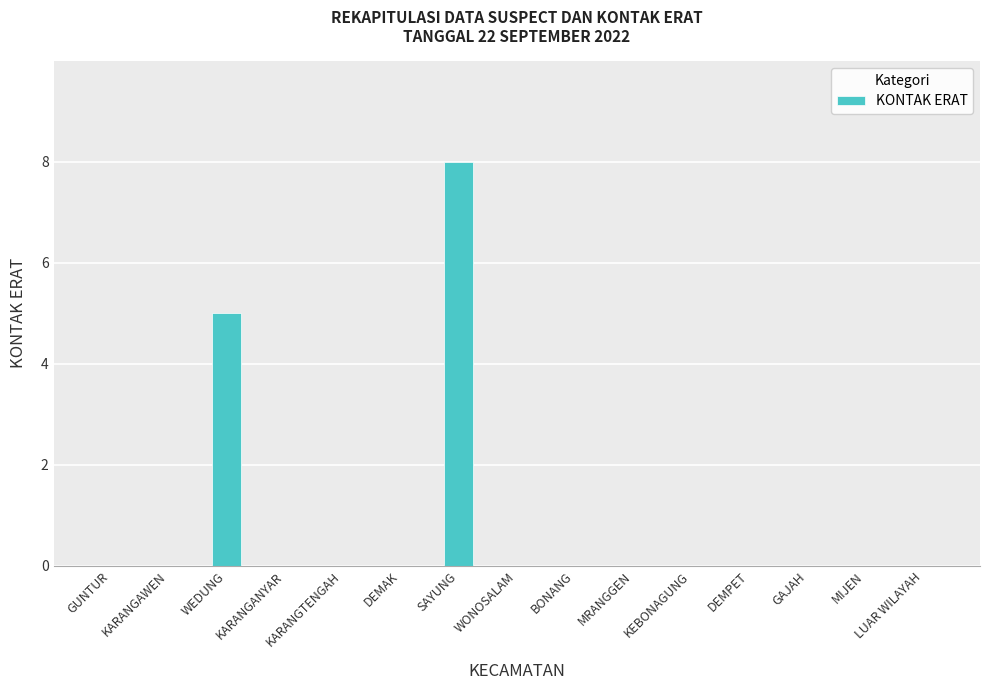

How many data points does each series have?

15